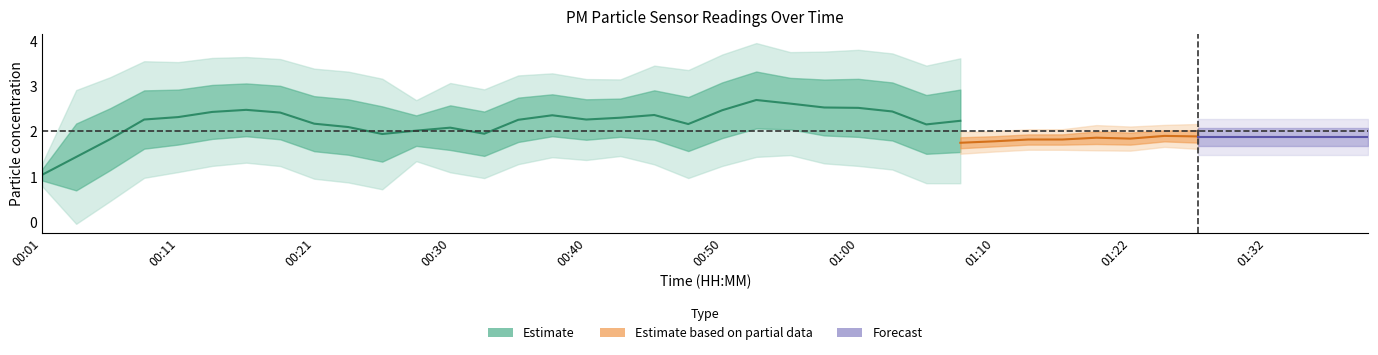

What is the label of the 14th point from the left?

00:33